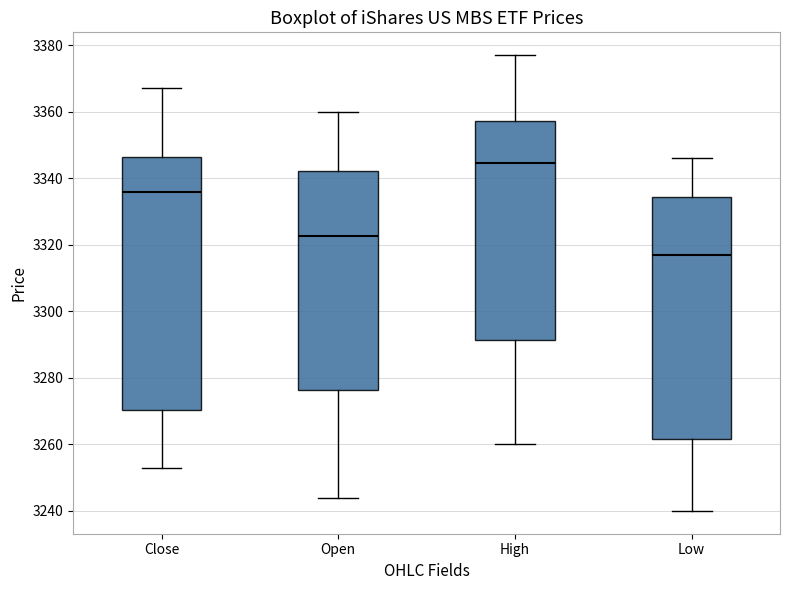

Comparing the boxes themselves (not the whiskers), which one is the tallest?

Close